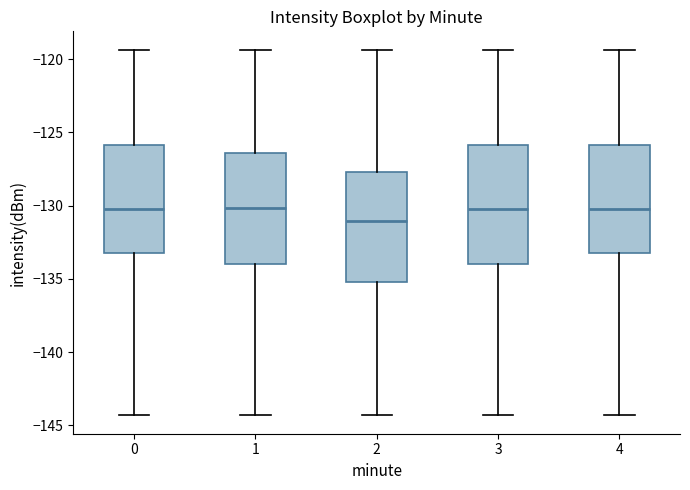

Which box is the tallest, from its lower edge to its upper edge?

3